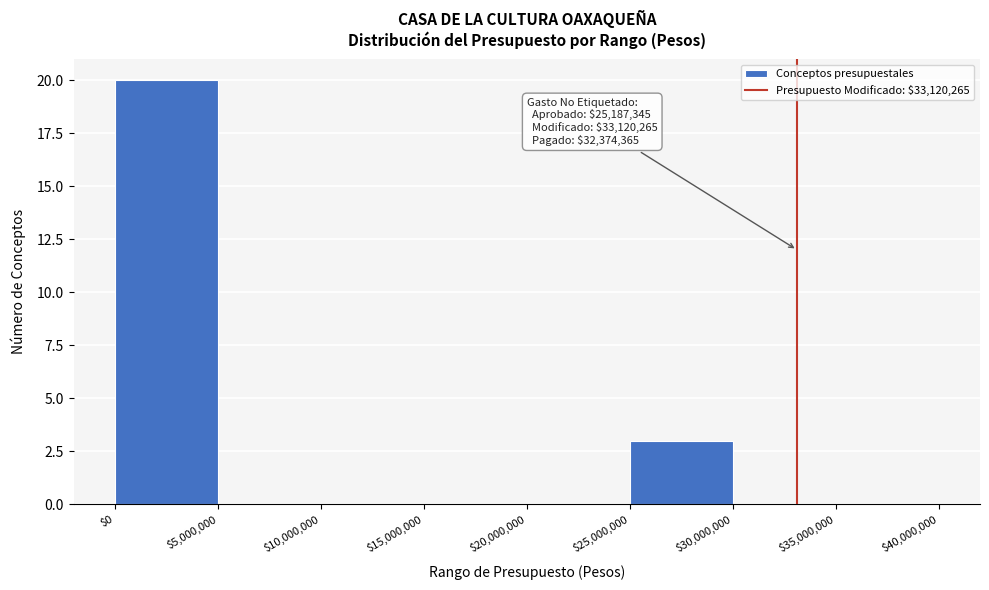

Over which range of the x-axis is the bar tallest?

$0 to $5,000,000